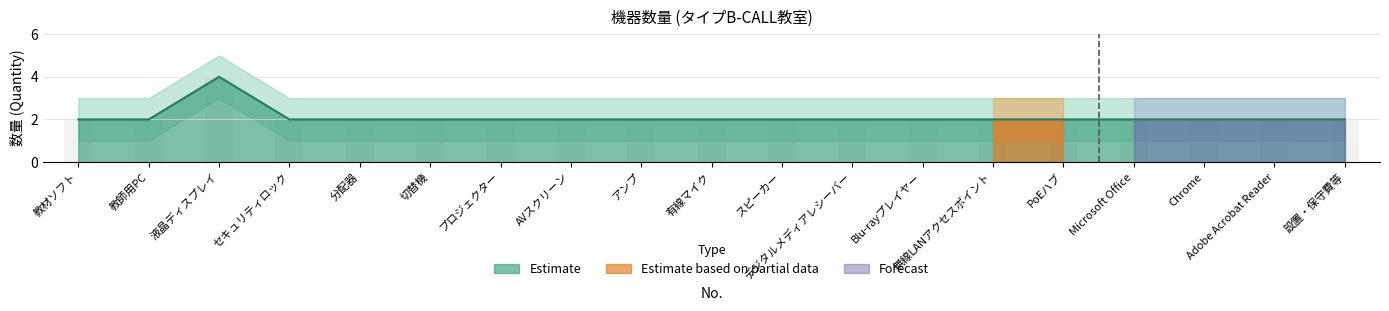

The value at デジタルメディアレシーバー is 2. True or false?

True